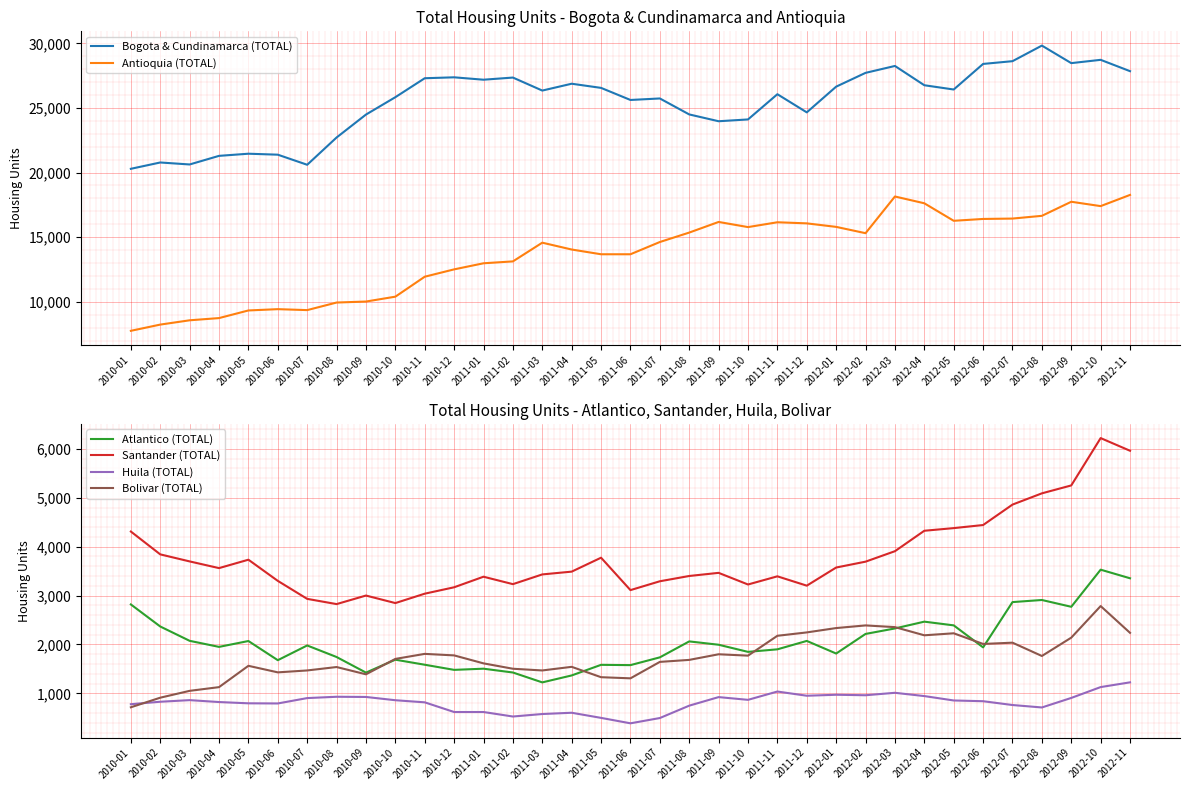

How many lines are shown in the chart?

6